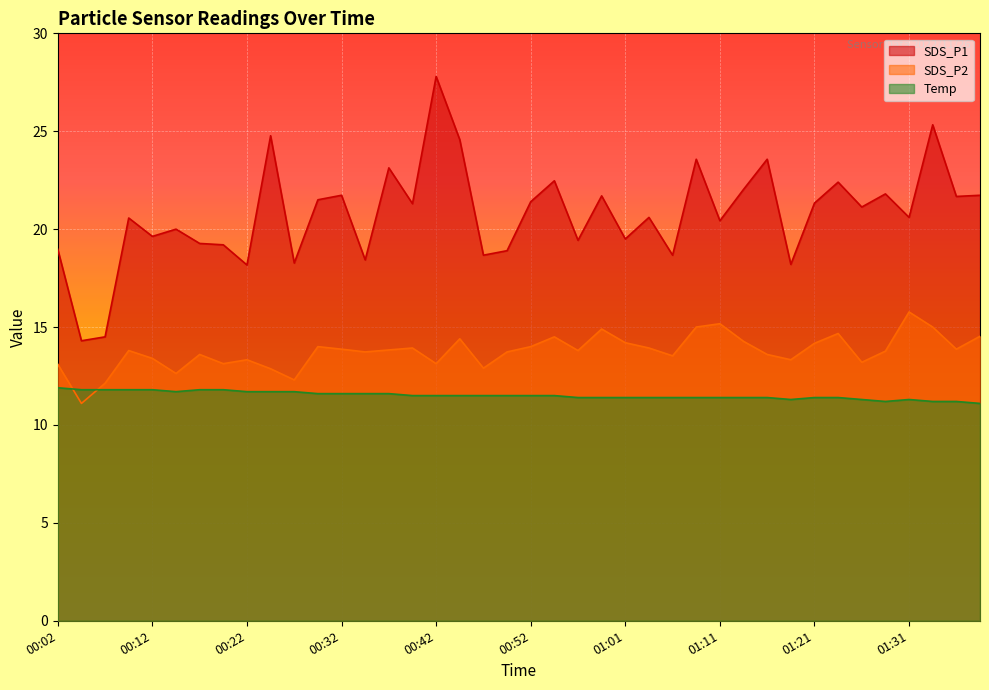

Rank the series by their average value, from highest to lowest.

SDS_P1, SDS_P2, Temp